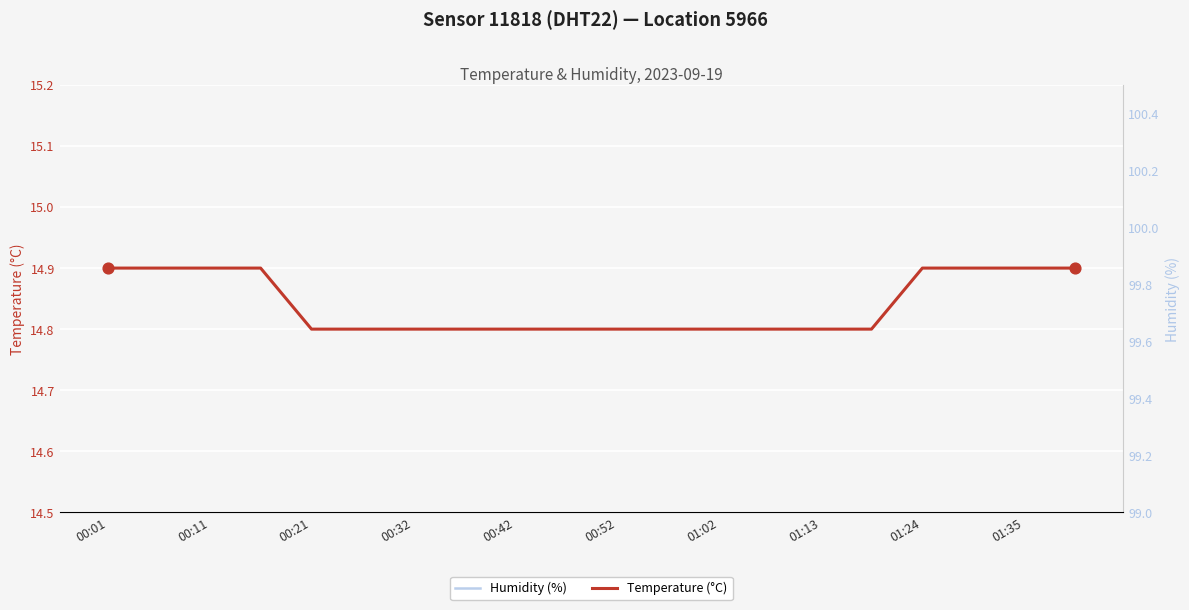

Is the value of Humidity (%) at 12 greater than the value of Temperature (°C) at 01:13?

Yes